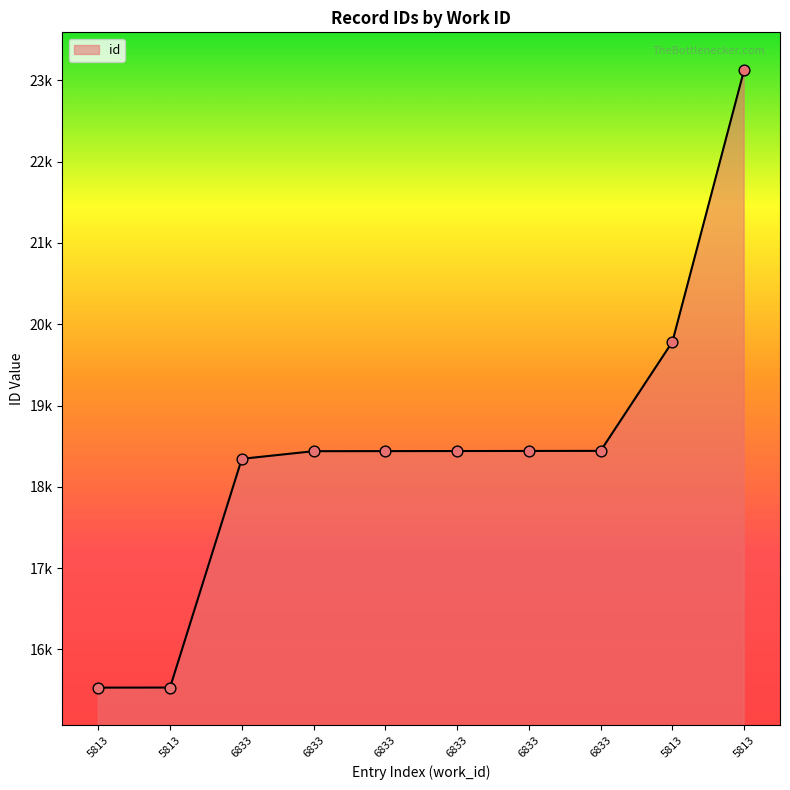

Approximately how many times larger is the value at 6833 compared to 6833?

1.0